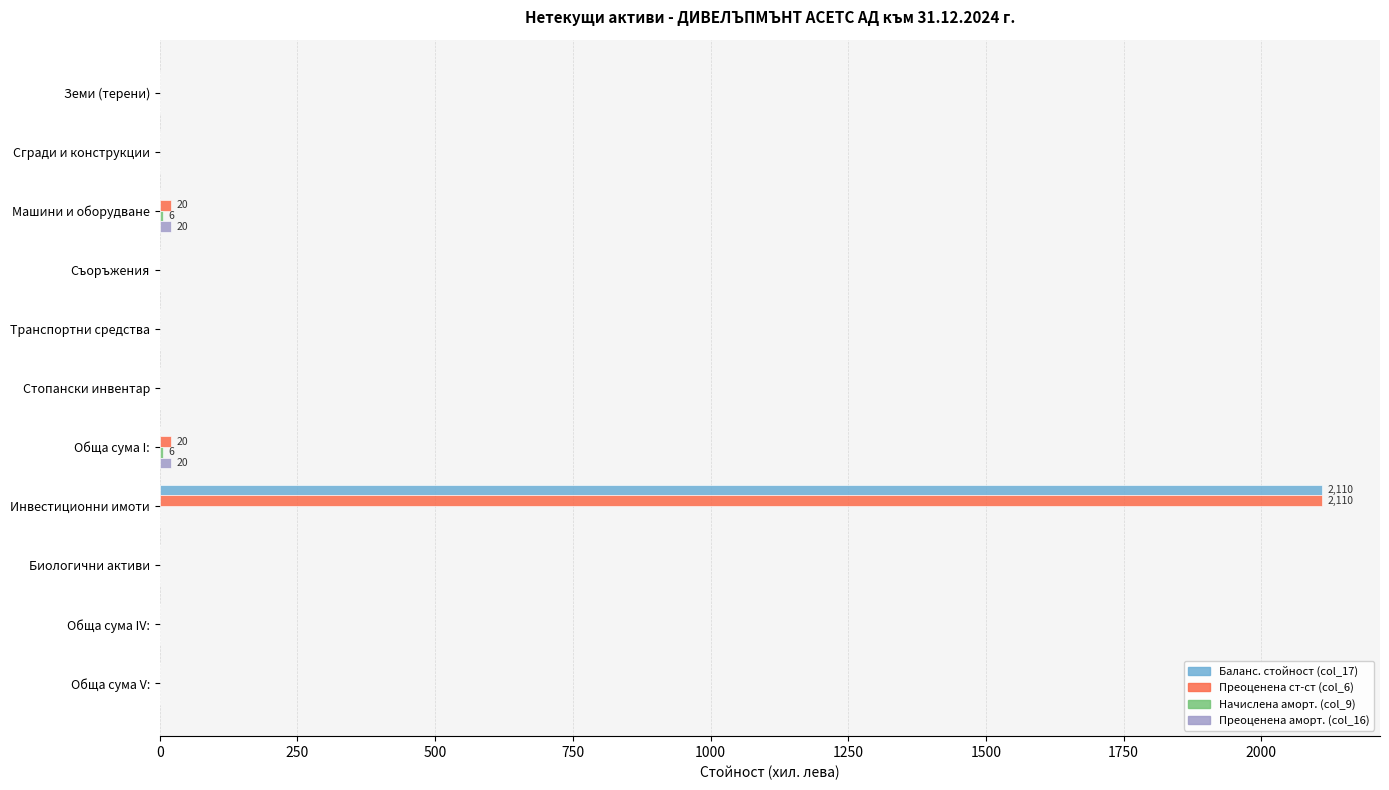

At which category is the sum across all series the highest?

Инвестиционни имоти